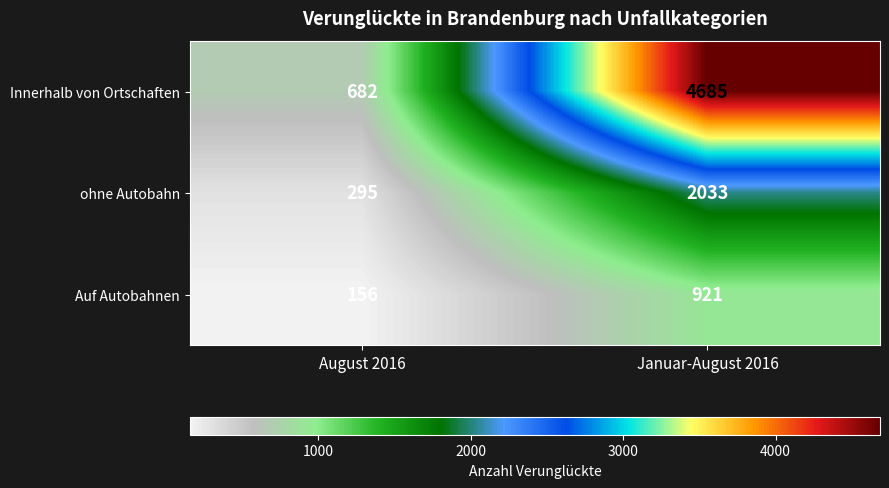

Which category has the lowest value in the Auf Autobahnen series?

August 2016